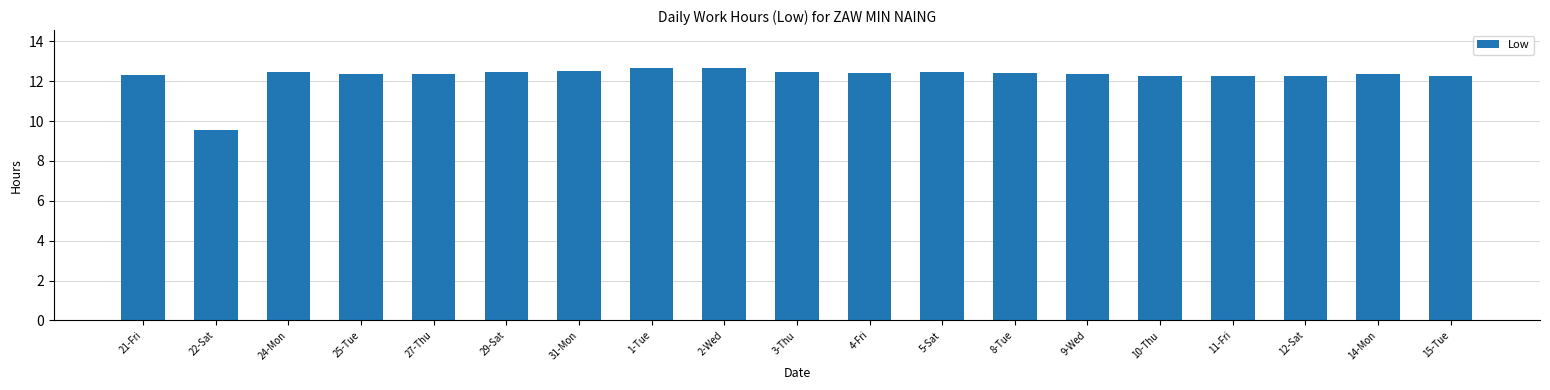

What position from the right is 24-Mon?

17